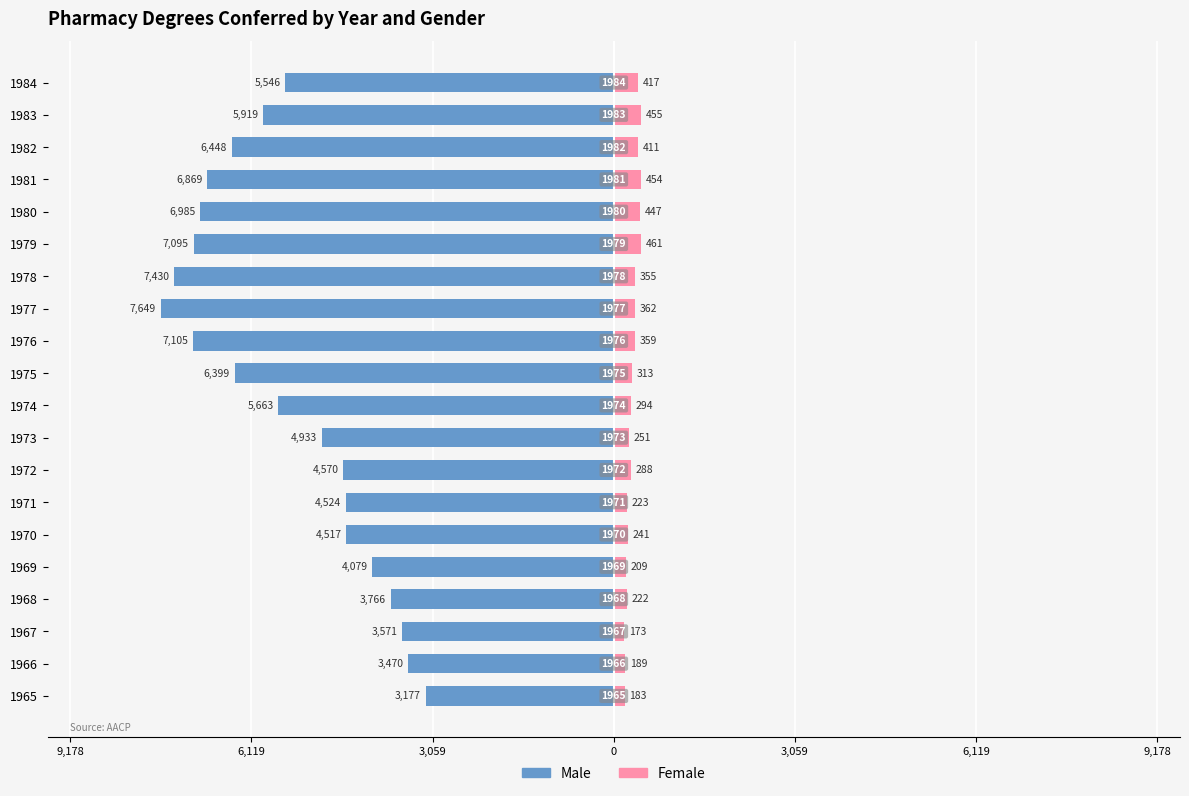

Where is Male nearest to the value -5413?

19